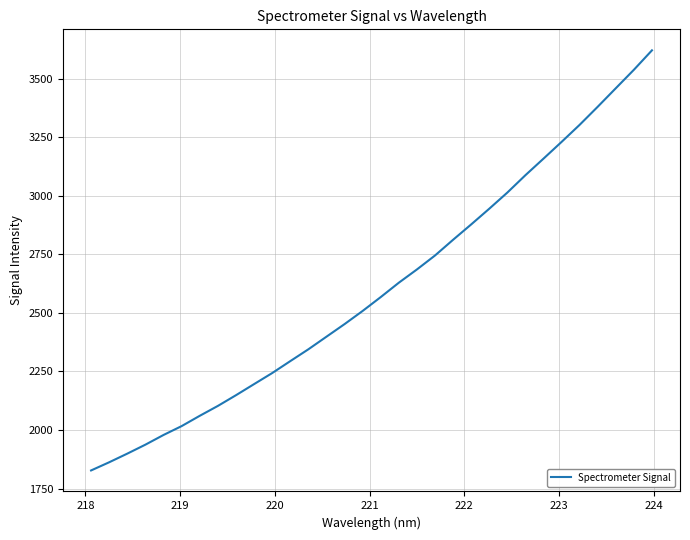

What is the minimum value shown in the chart?

1827.4